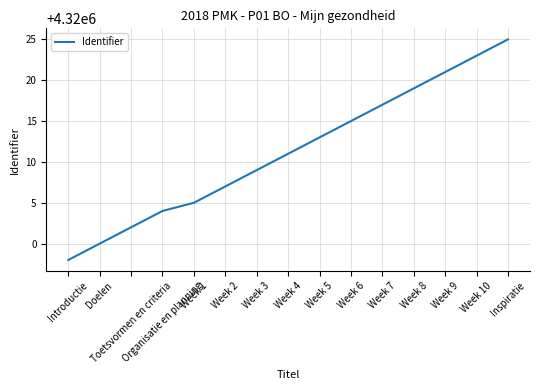

What is the difference between the values at Doelen and Introductie?

2